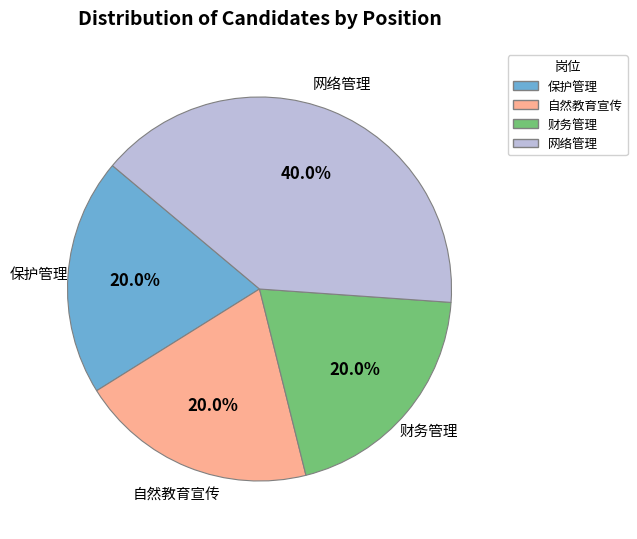

The 财务管理 slice represents 12% of the pie. True or false?

False